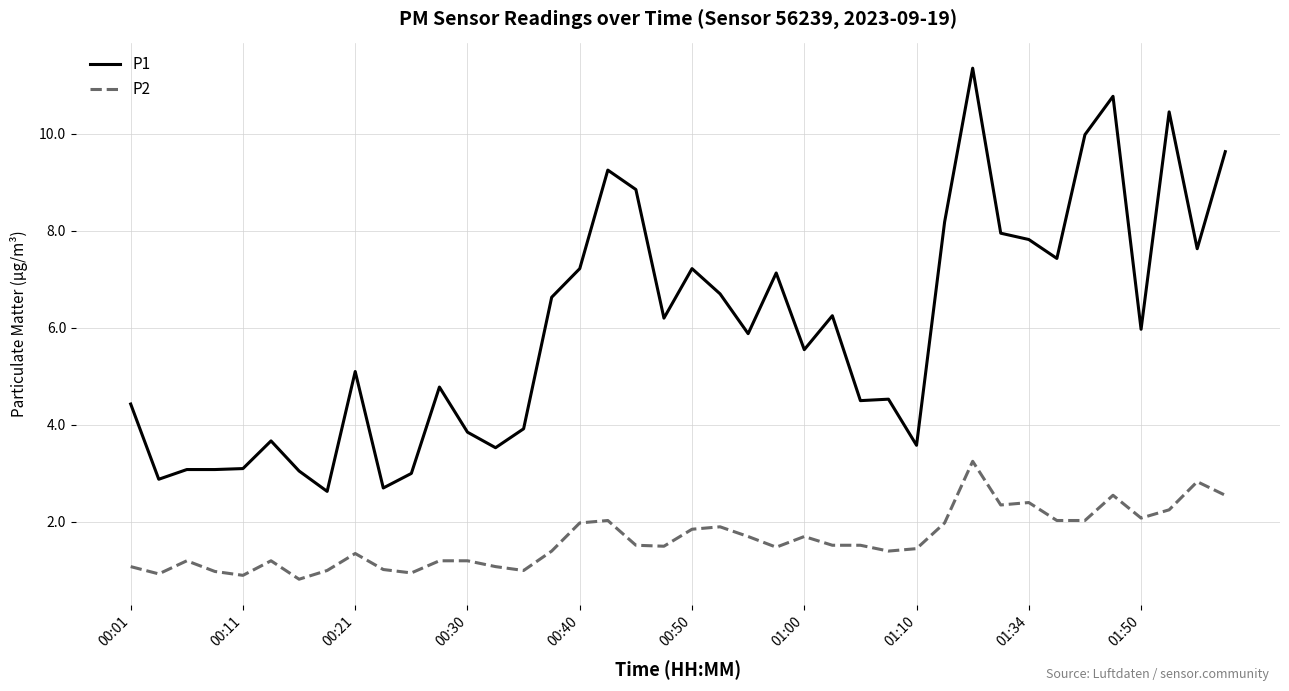

List the series in order of their overall mean, highest first.

P1, P2